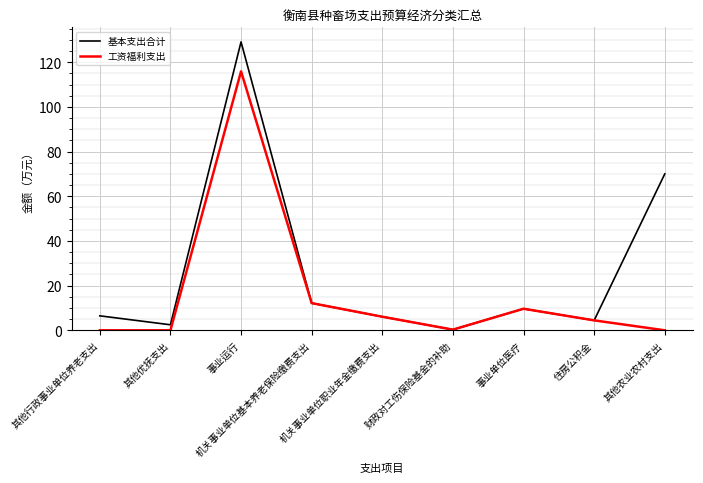

List the series in order of their overall mean, highest first.

基本支出合计, 工资福利支出